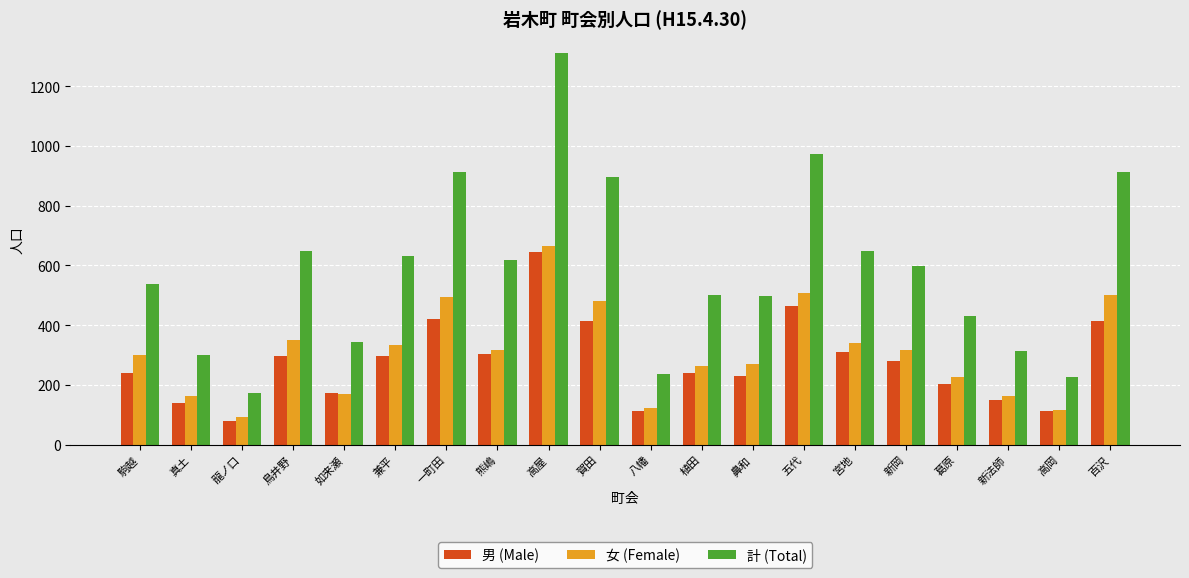

Is it true that 計 (Total) equals 297 at 駒越?

False